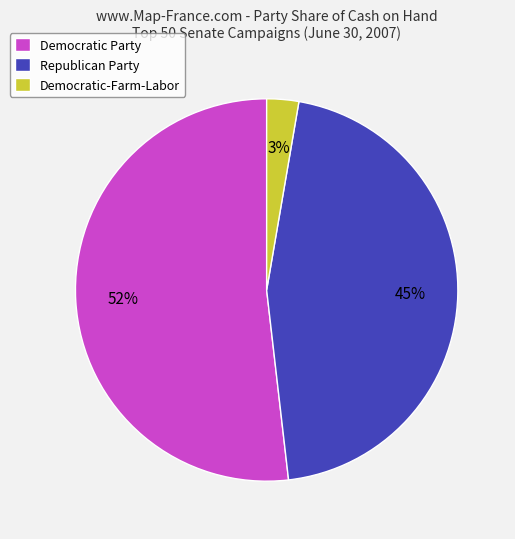

Combined, do Democratic Party and Democratic-Farm-Labor account for over 50%?

Yes